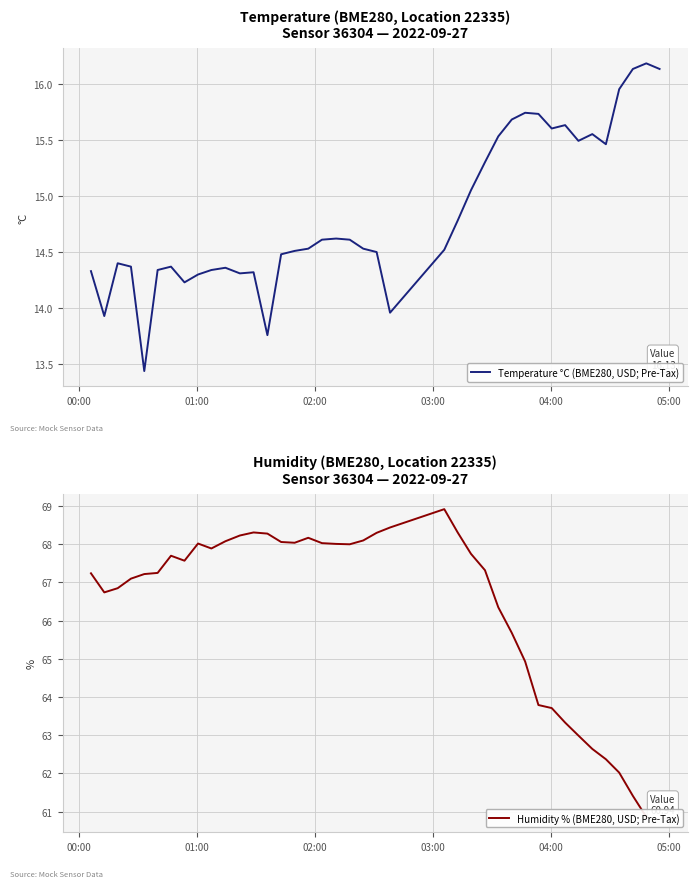

Count the number of data series in this chart.

2